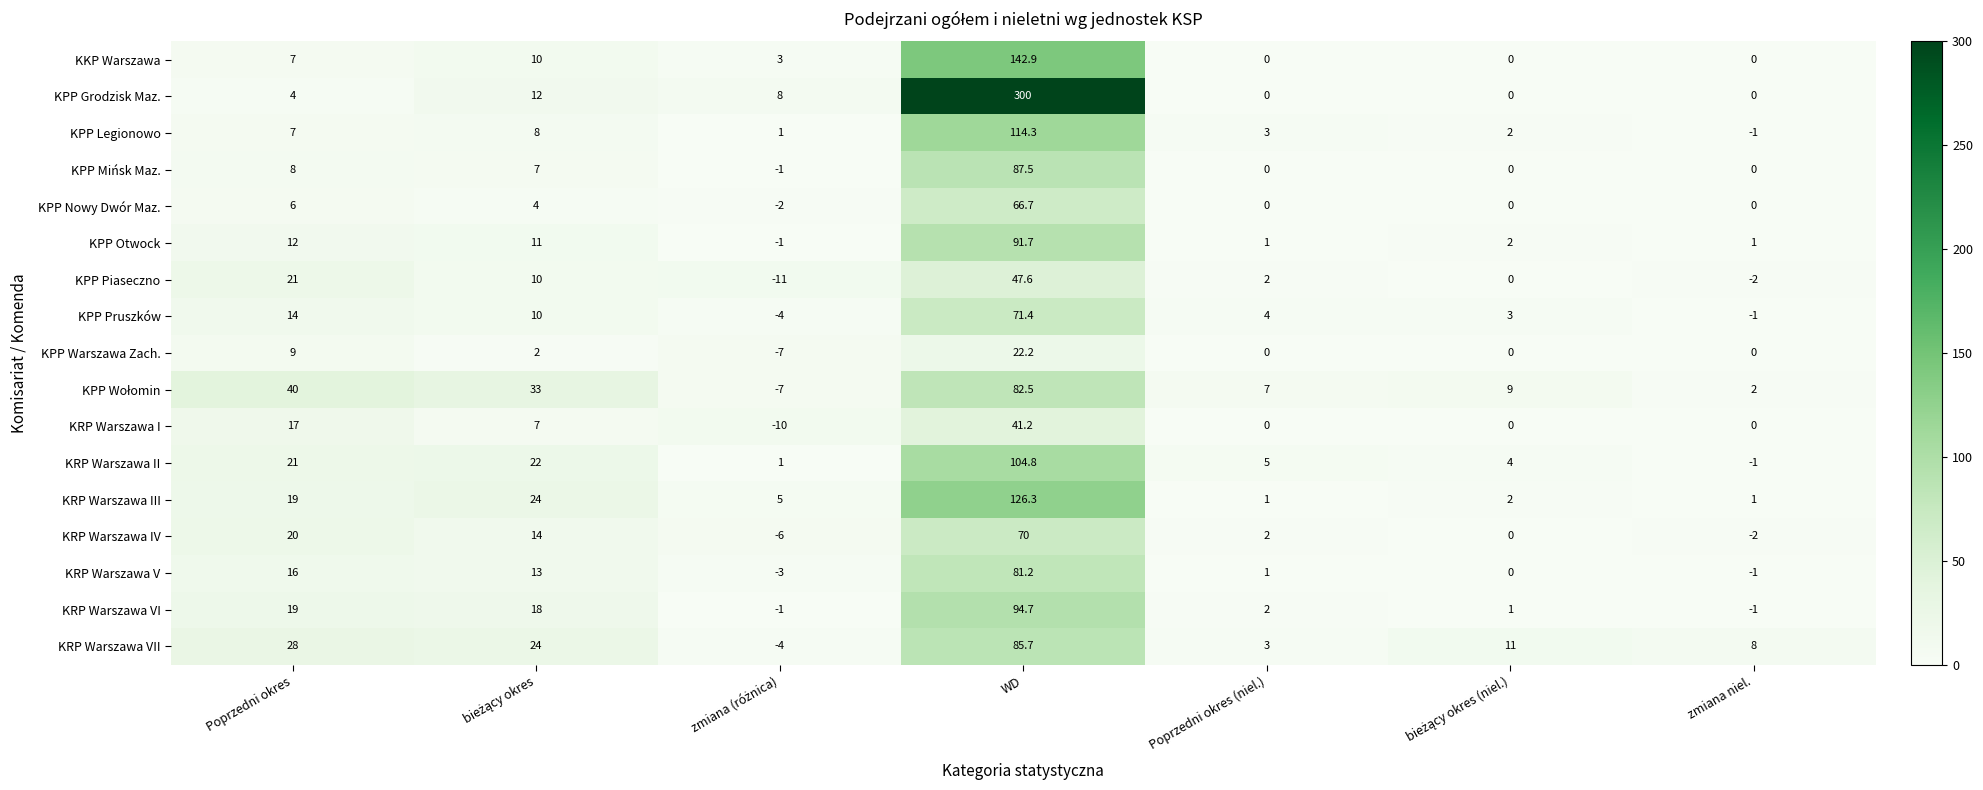

True or false: KRP Warszawa V has a value of 122.4 at WD.

False